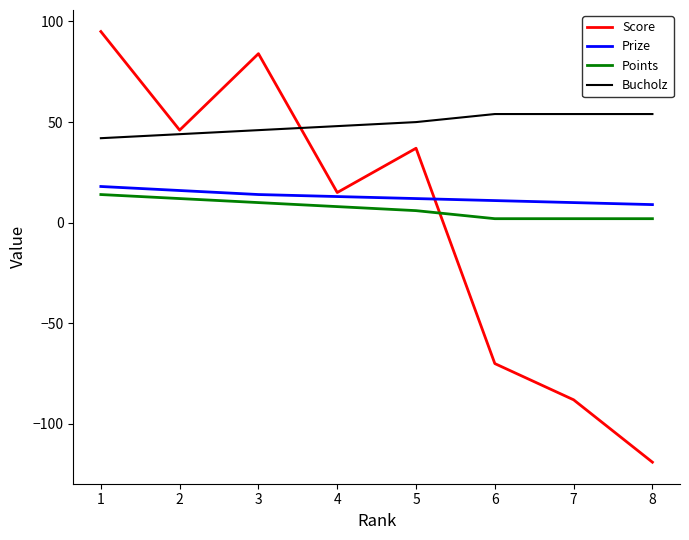

True or false: Bucholz has more than 2 points higher than both neighbors.

False